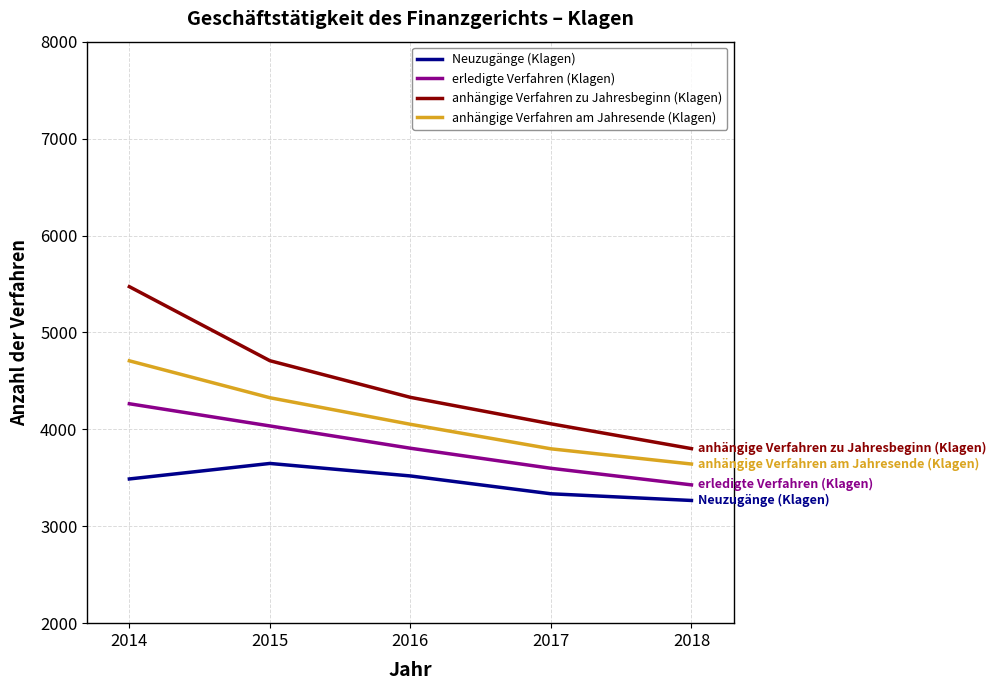

True or false: Neuzugänge (Klagen) has more than 2 interior local peaks.

False